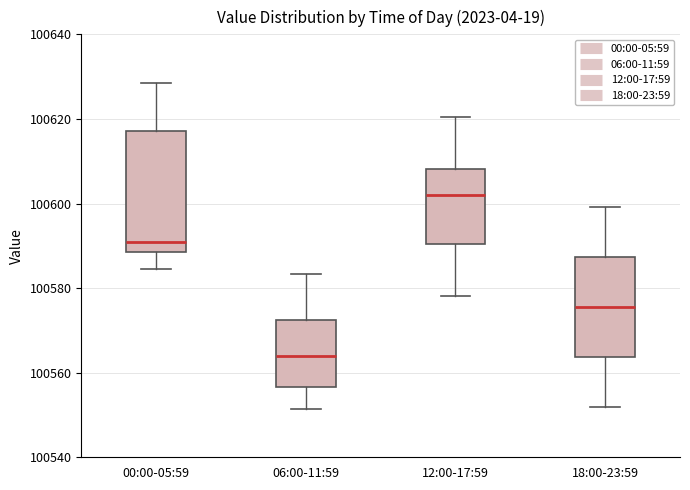

Reading left to right, transcribe this box plot: for each box, give where its median line is, the range the box spans, and where its two whiskers end, as read against the y-axis. The values are not printed on the chart, so give them approximately, as read against the axis.

00:00-05:59: median 100590, box 100588 to 100618, whiskers 100584 to 100628
06:00-11:59: median 100564, box 100556 to 100572, whiskers 100552 to 100584
12:00-17:59: median 100602, box 100590 to 100608, whiskers 100578 to 100620
18:00-23:59: median 100576, box 100564 to 100588, whiskers 100552 to 100600